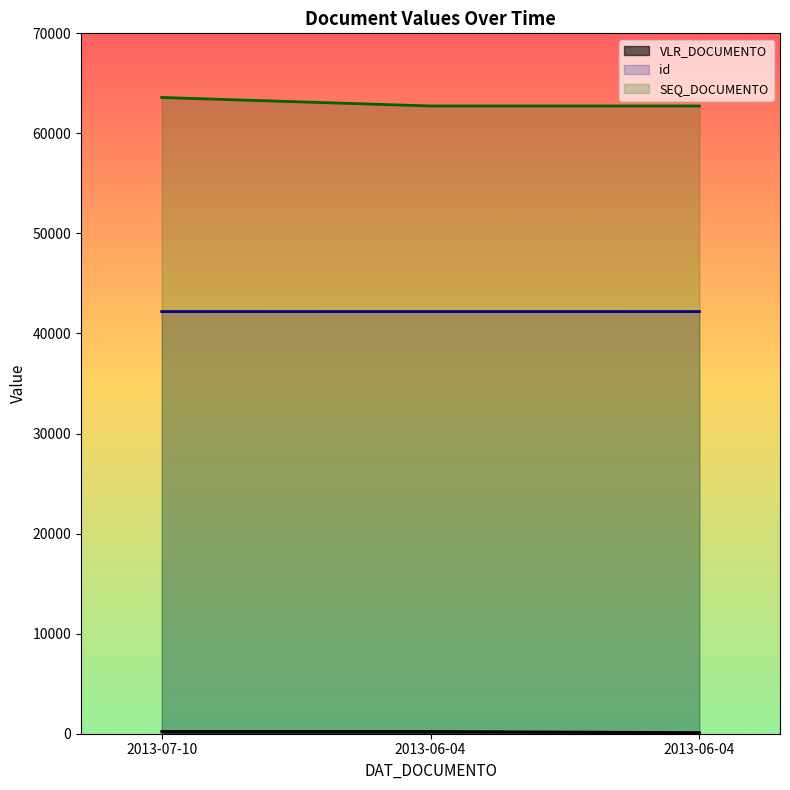

What is the maximum value shown in the chart?

63588.0